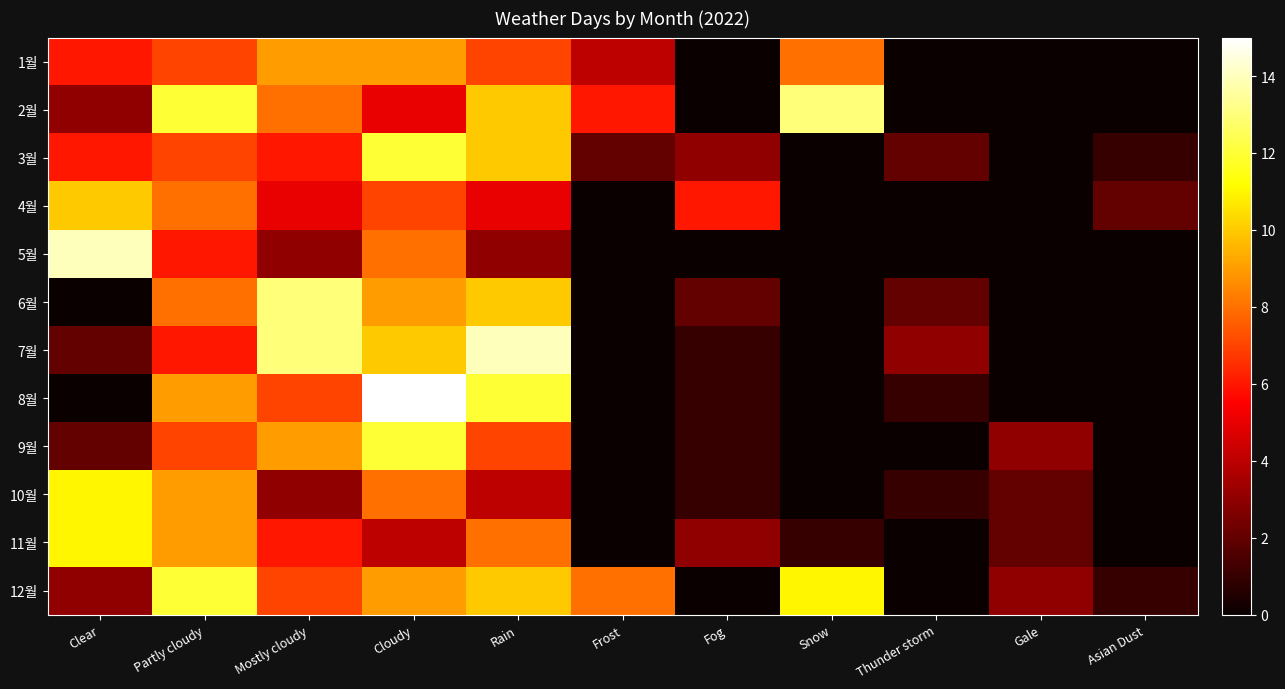

What is the difference between the highest and lowest values at Fog?

6